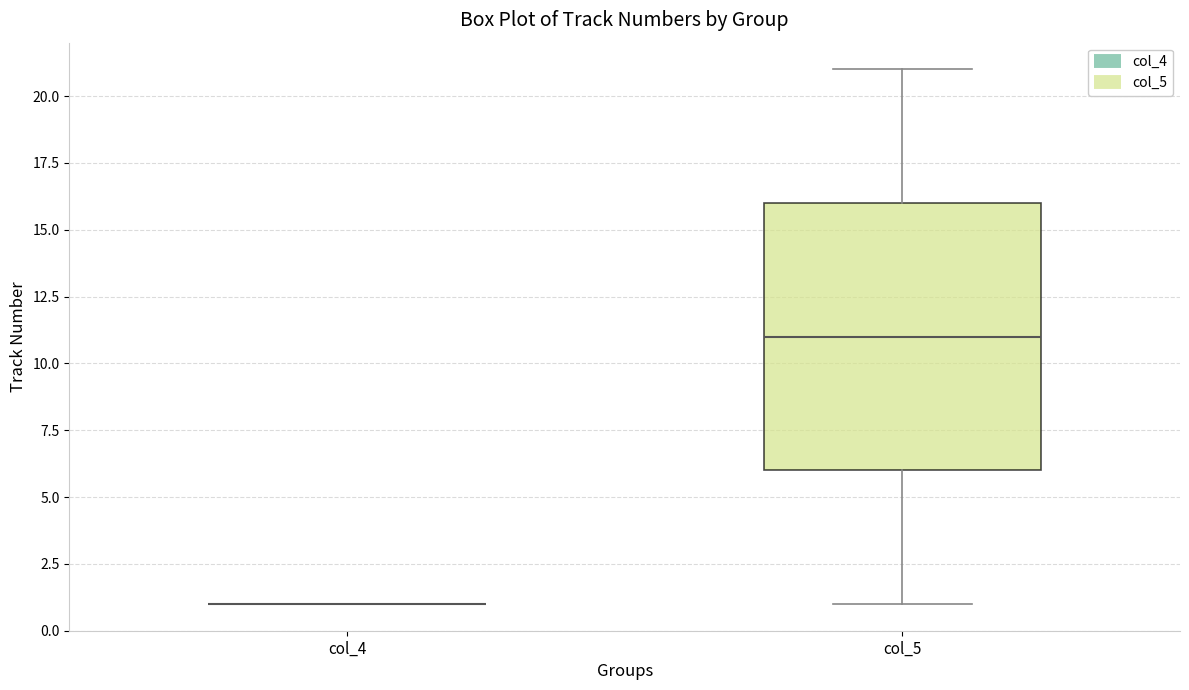

Reading left to right, read every box against the y-axis: the position of its median line, the range the box covers, and the ends of its whiskers. The values are not printed on the chart, so give them approximately, as read against the axis.

col_4: box collapsed to a line at 1, whiskers 1 to 1
col_5: median 11, box 6 to 16, whiskers 1 to 21